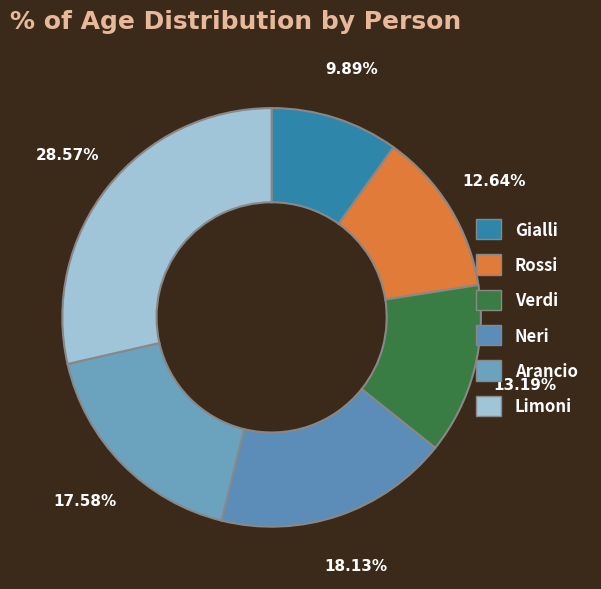

To the nearest percent, what is the difference between the largest and smallest slice percentages?

19%